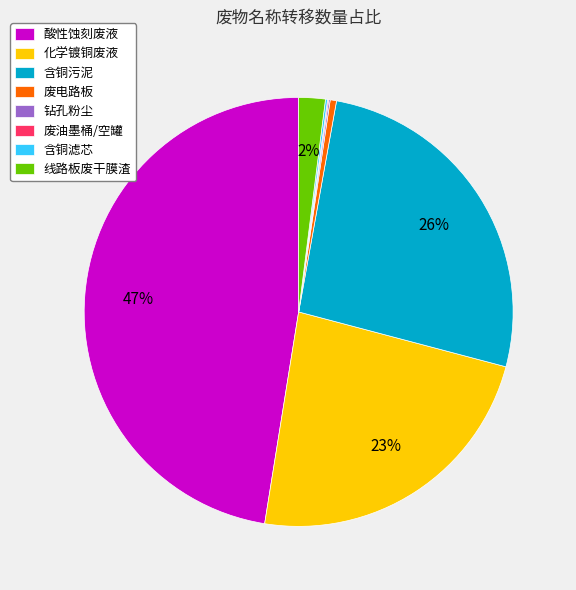

To the nearest percent, what is the combined percentage of 含铜污泥 and 废电路板?

27%